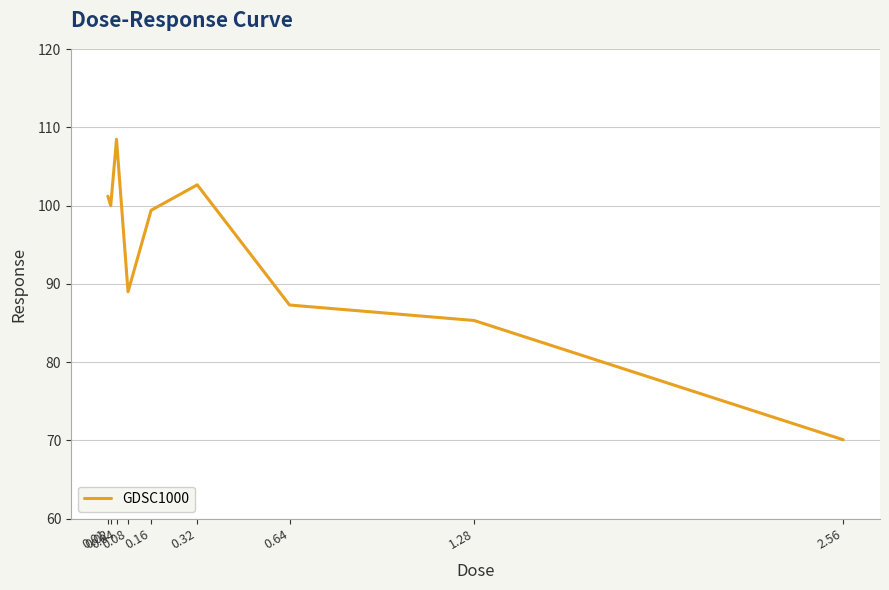

Reading left to right, extract all data points from this chart.

101.2	100.0	108.5	89.0	99.4	102.7	87.3	85.3	70.1